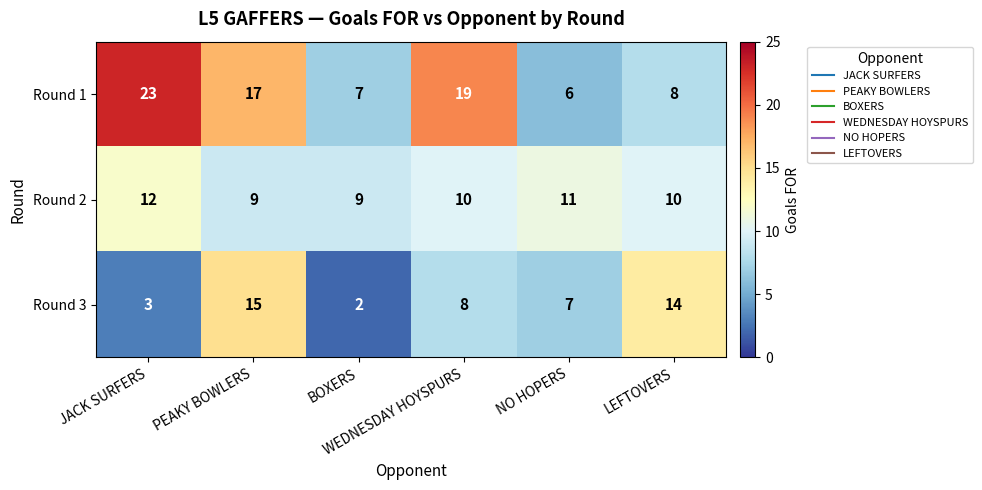

What is the minimum value shown in the chart?

2